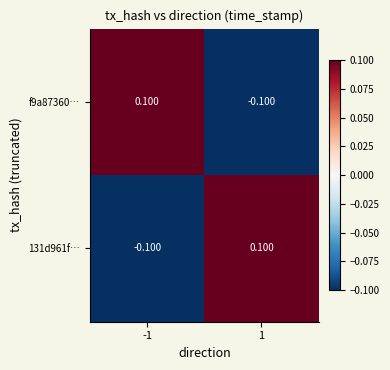

What is the difference between the highest and lowest values at -1?

0.2